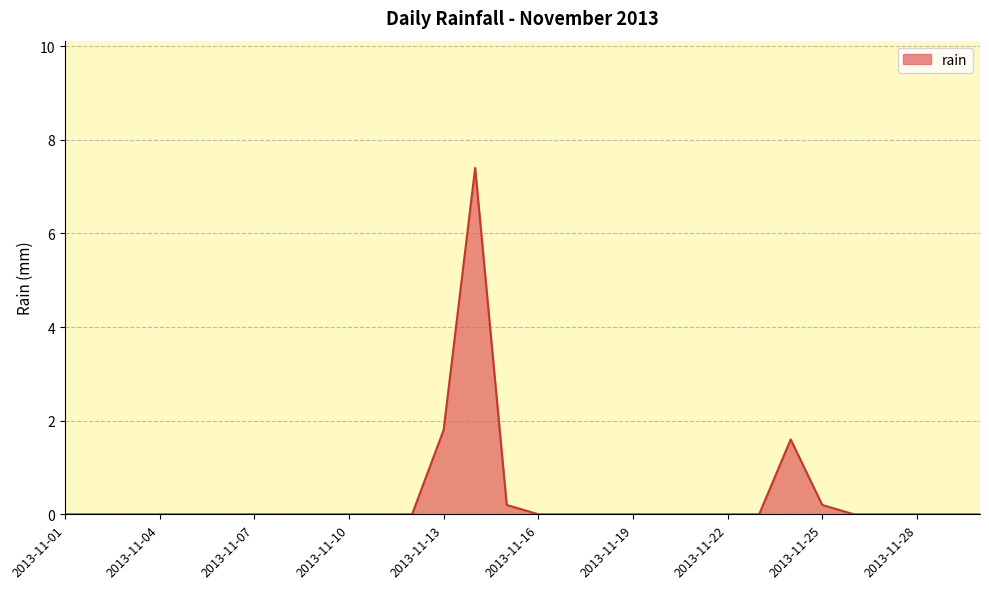

How many distinct data groups are displayed?

1